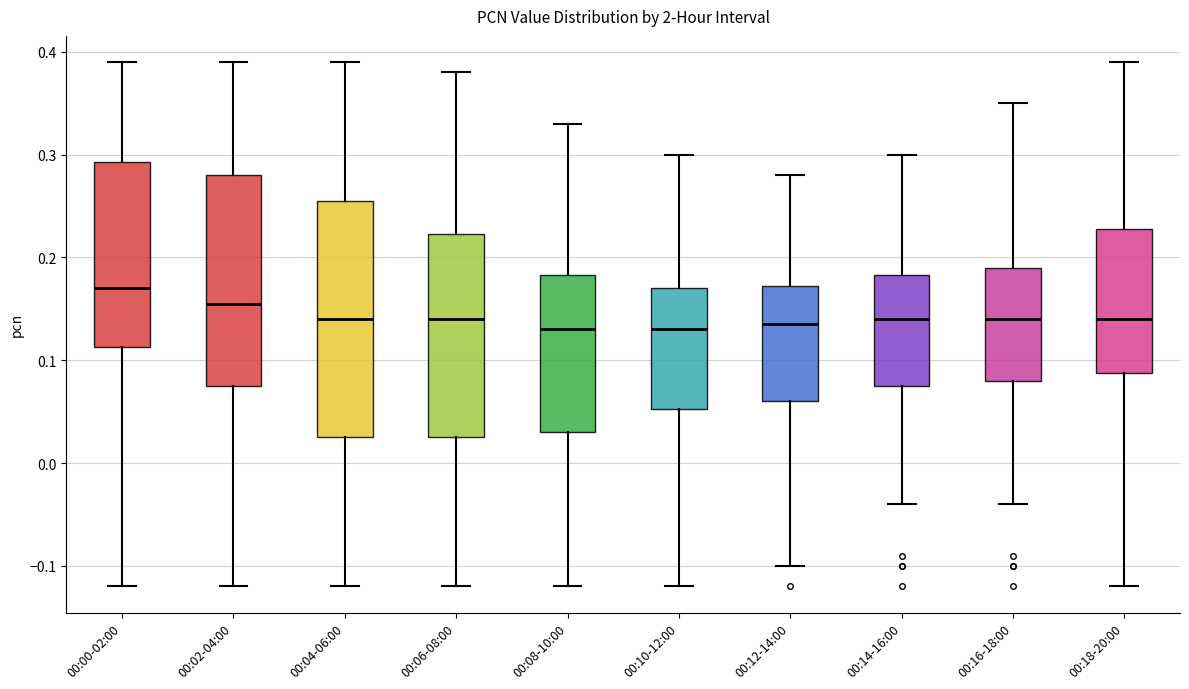

Reading left to right, read every box against the y-axis: the position of its median line, the range the box covers, and the ends of its whiskers. The values are not printed on the chart, so give them approximately, as read against the axis.

00:00-02:00: median 0.17, box 0.11 to 0.29, whiskers -0.12 to 0.39
00:02-04:00: median 0.16, box 0.08 to 0.28, whiskers -0.12 to 0.39
00:04-06:00: median 0.14, box 0.03 to 0.26, whiskers -0.12 to 0.39
00:06-08:00: median 0.14, box 0.03 to 0.22, whiskers -0.12 to 0.38
00:08-10:00: median 0.13, box 0.03 to 0.18, whiskers -0.12 to 0.33
00:10-12:00: median 0.13, box 0.05 to 0.17, whiskers -0.12 to 0.30
00:12-14:00: median 0.14, box 0.06 to 0.17, whiskers -0.10 to 0.28
00:14-16:00: median 0.14, box 0.08 to 0.18, whiskers -0.04 to 0.30
00:16-18:00: median 0.14, box 0.08 to 0.19, whiskers -0.04 to 0.35
00:18-20:00: median 0.14, box 0.09 to 0.23, whiskers -0.12 to 0.39